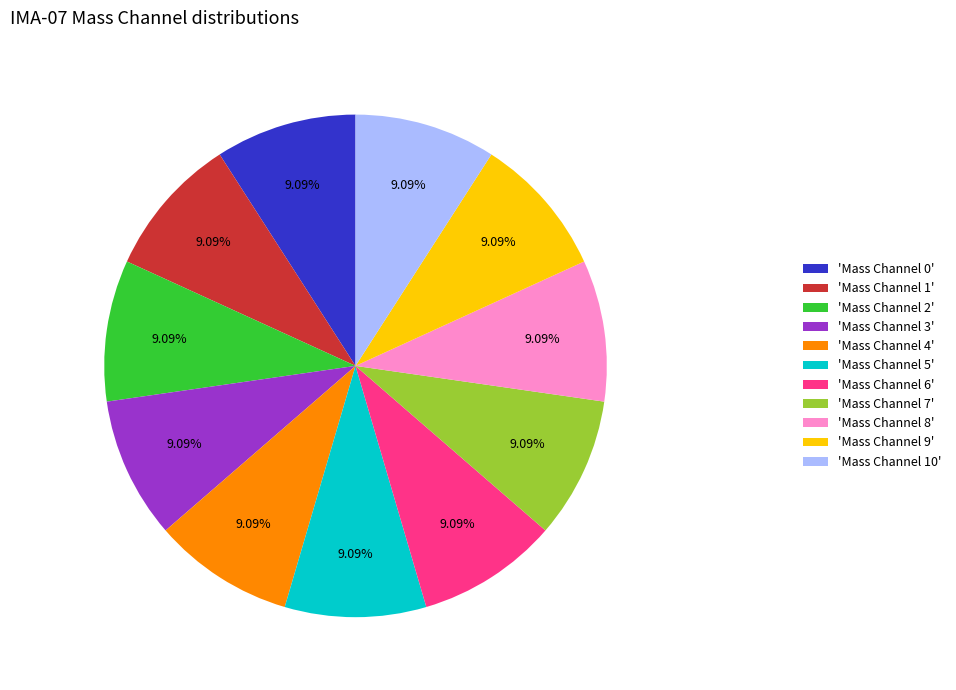

To the nearest percent, what is the average slice percentage?

9%